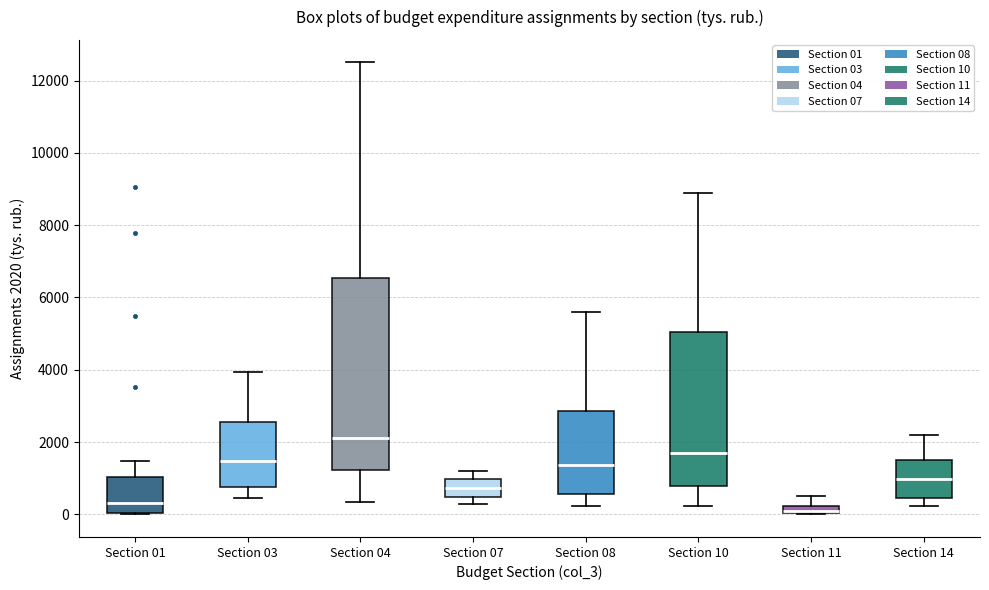

Which box is the tallest, from its lower edge to its upper edge?

Section 04